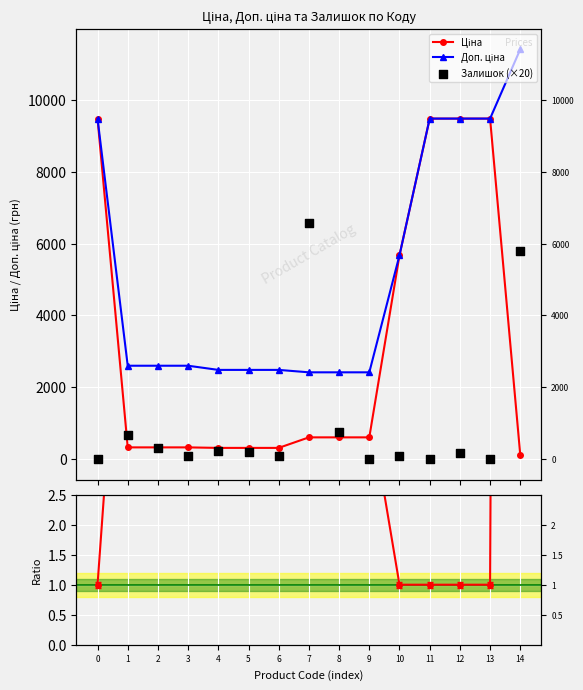

Which series contains the highest Y value?

Доп. ціна